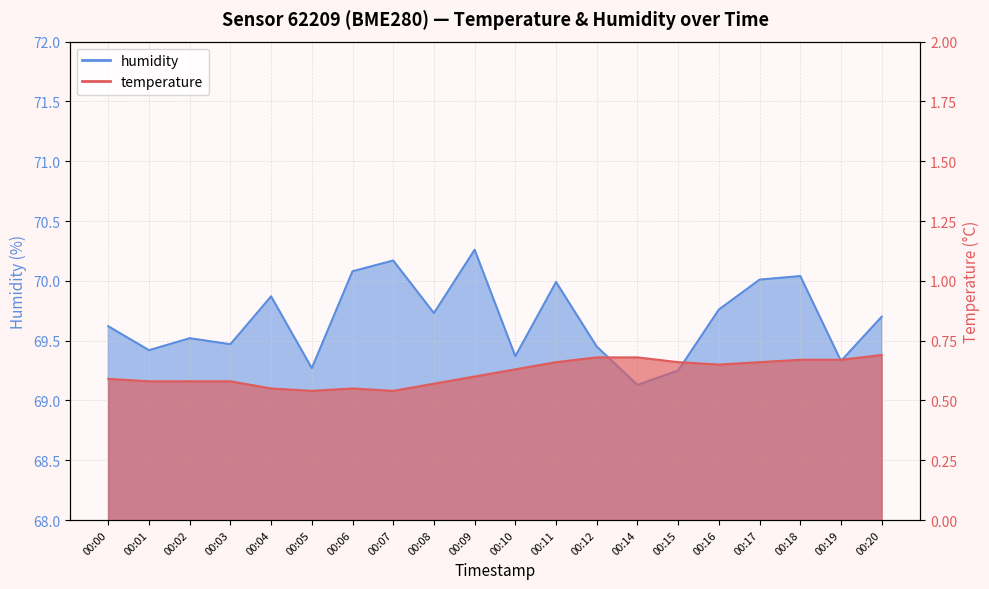

What is the approximate value of humidity at 00:01?

69.4